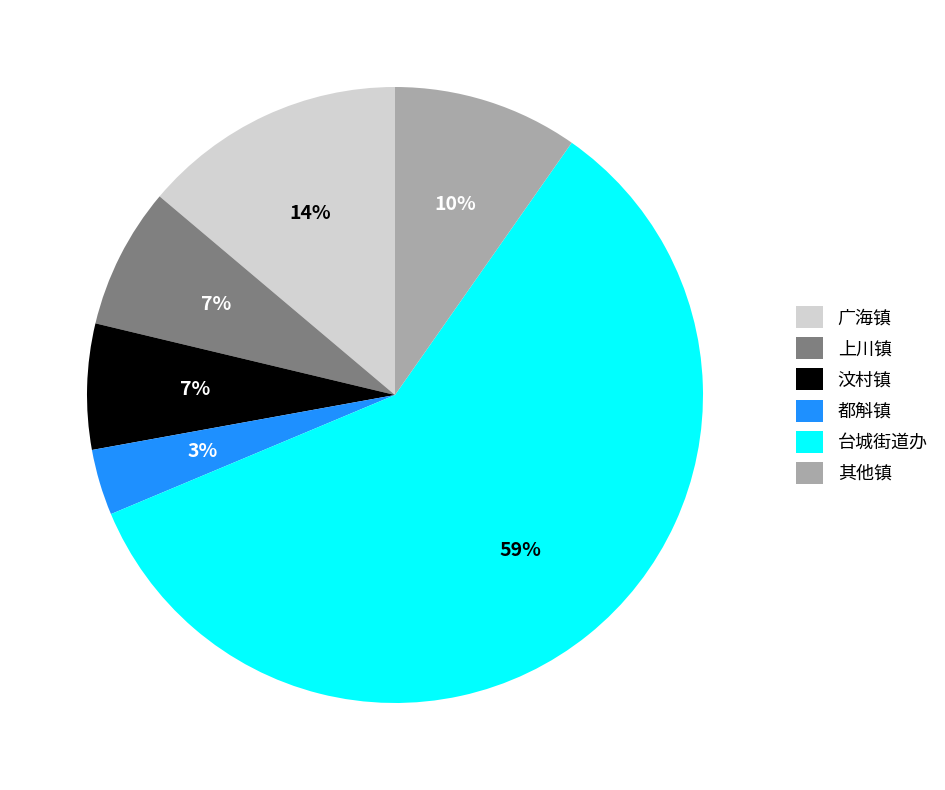

To the nearest percent, what is the average slice percentage?

17%